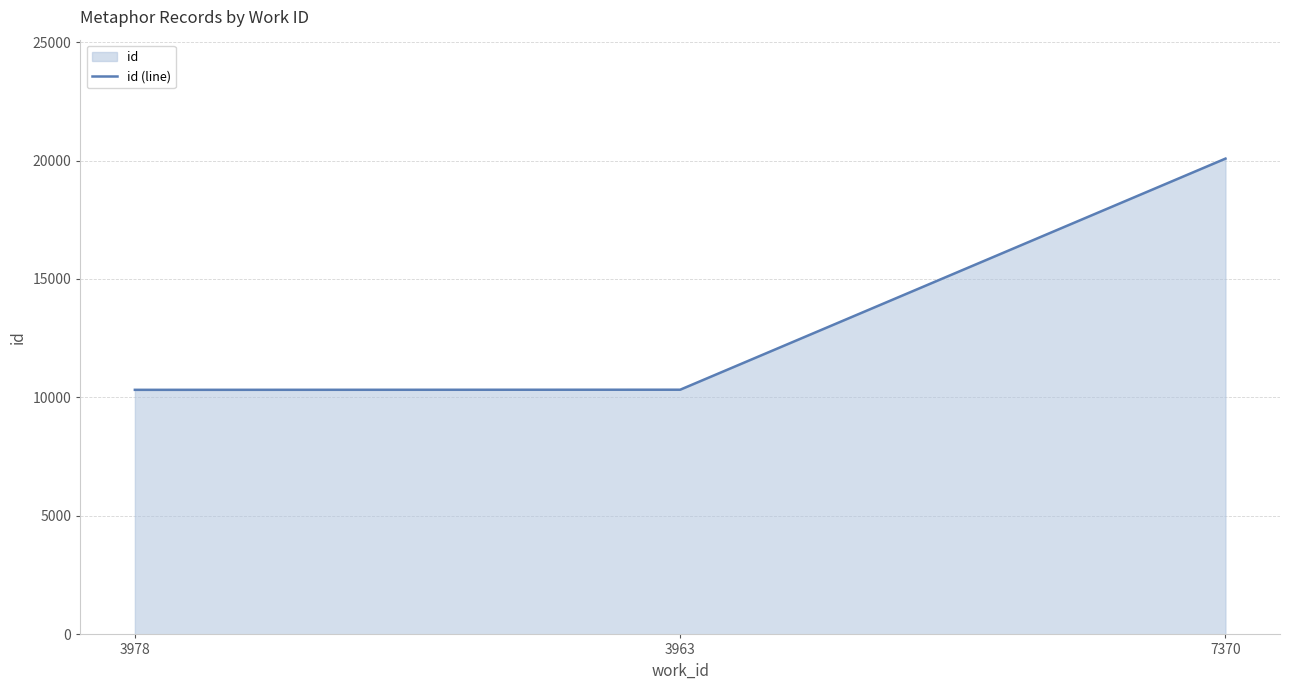

What is the sum of all values?

40729